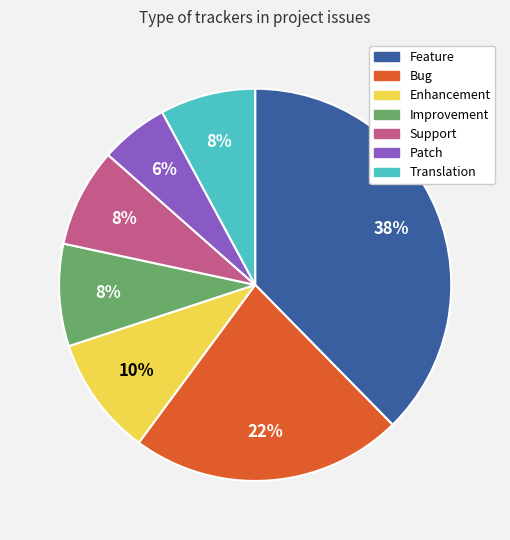

True or false: Bug accounts for 33% of the total.

False